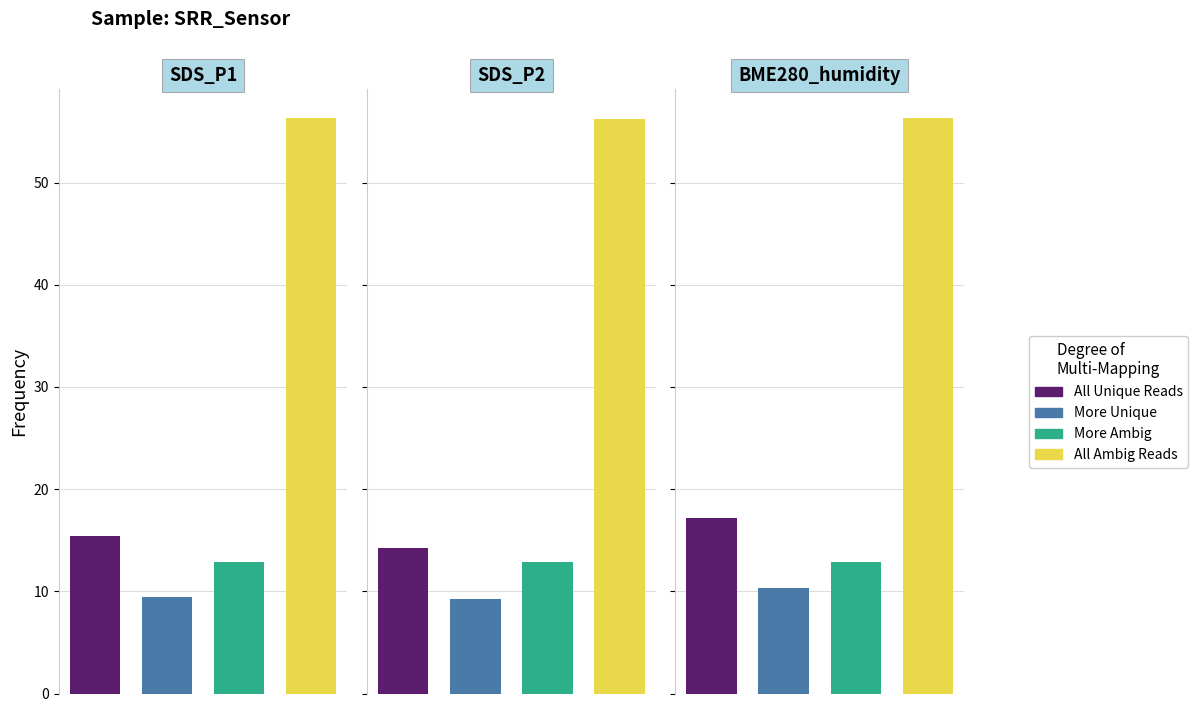

What is the difference between the highest and lowest values at 1?

47.0